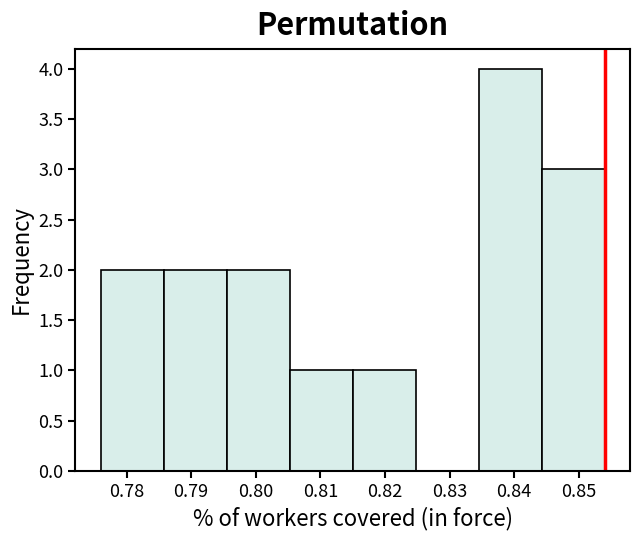

Which range on the x-axis has the tallest bar?

0.835 to 0.844